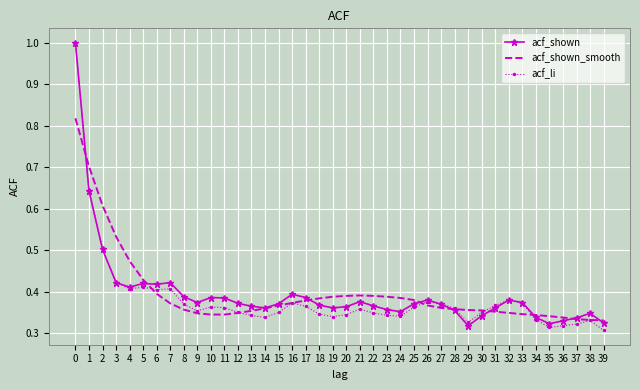

True or false: acf_li has a value of 0.4 at 16.

True